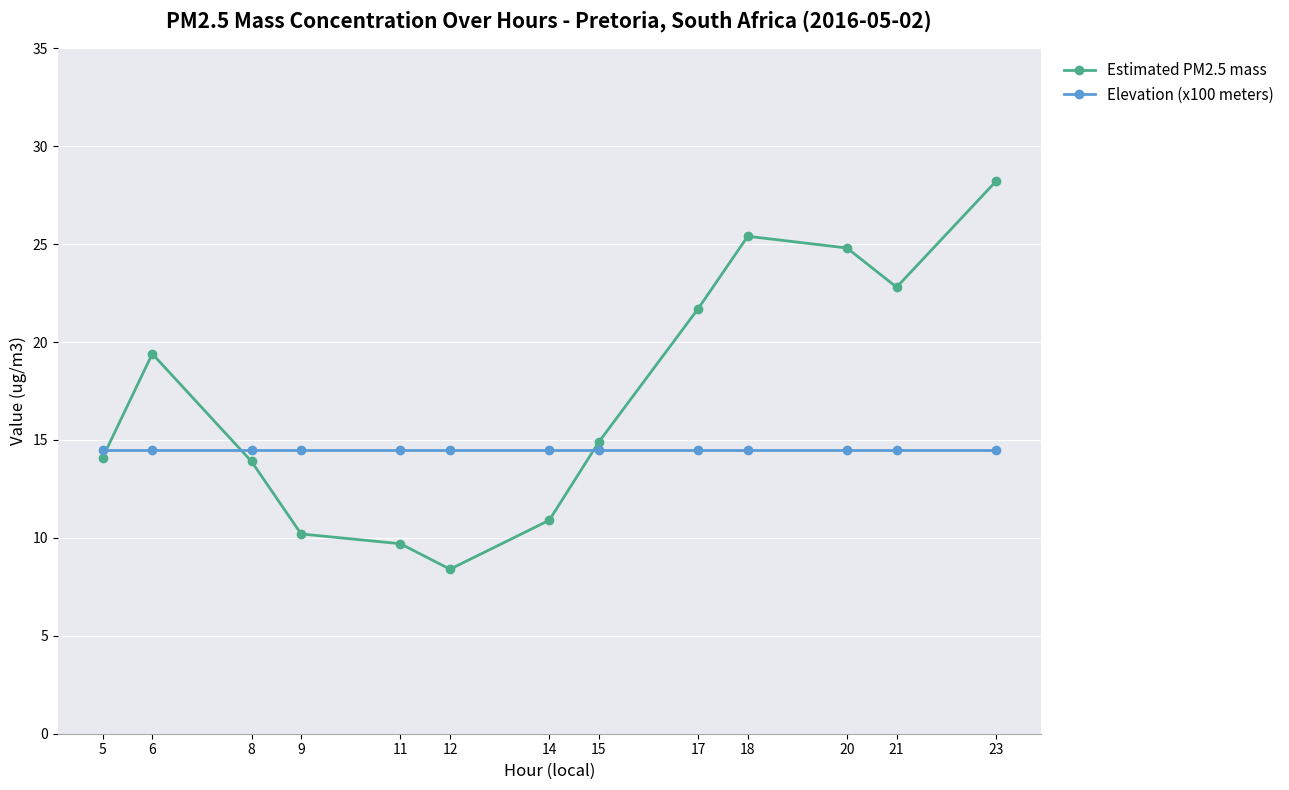

Is it true that Estimated PM2.5 mass equals 2.5 at 9?

False